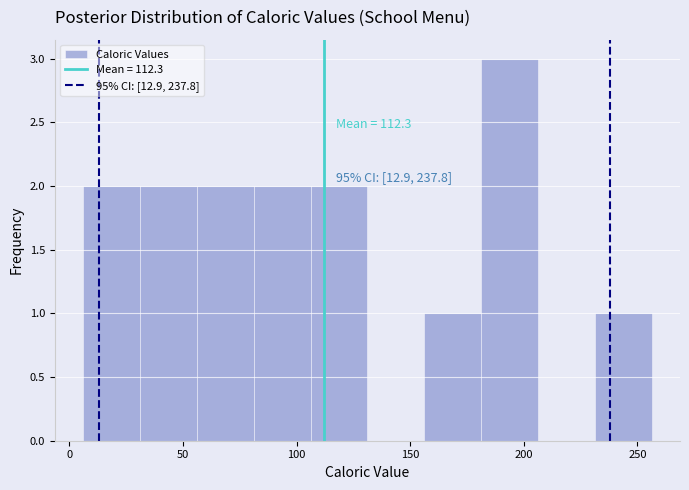

Over which range of the x-axis is the bar tallest?

180 to 205